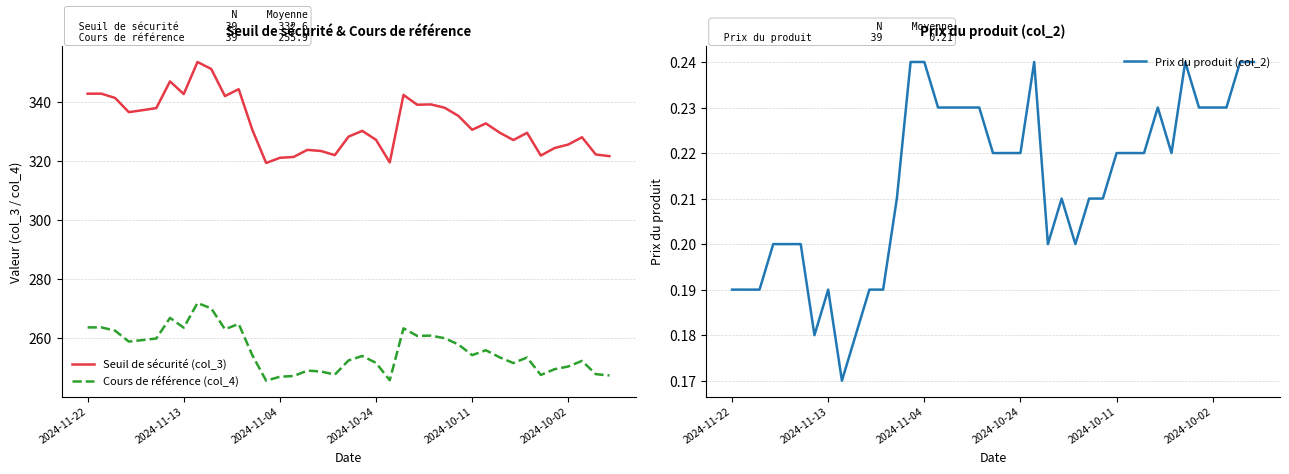

Is it true that Prix du produit (col_2) equals 0.2 at 32?

True